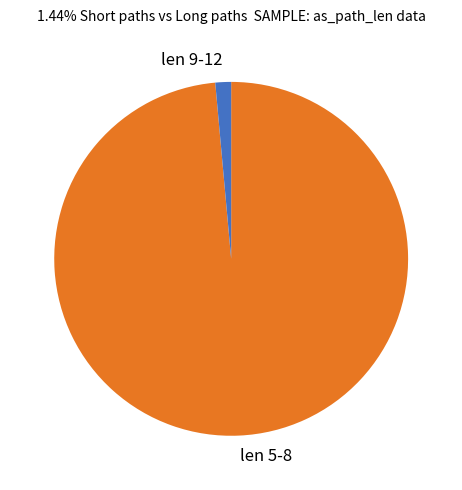

How many segments does this pie chart have?

2